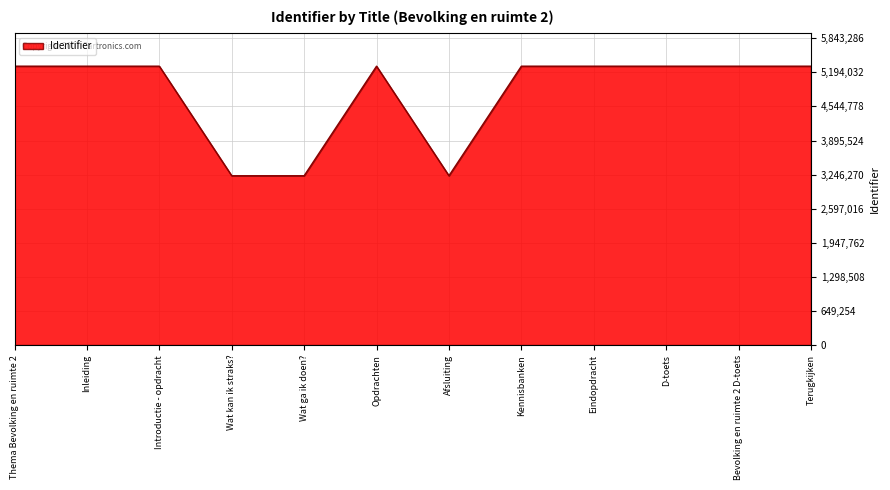

What is the greatest value displayed?

5312079